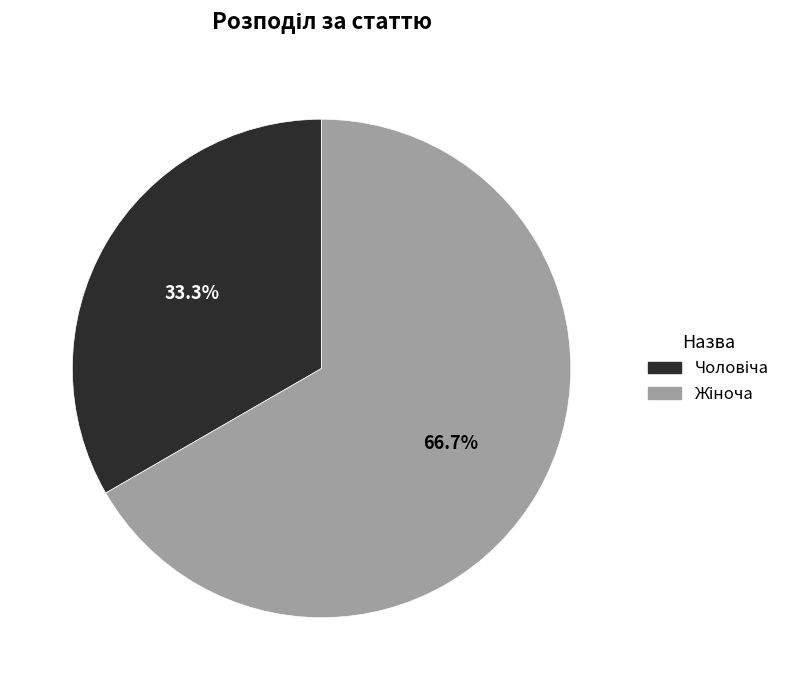

Does any single category account for the majority?

Yes